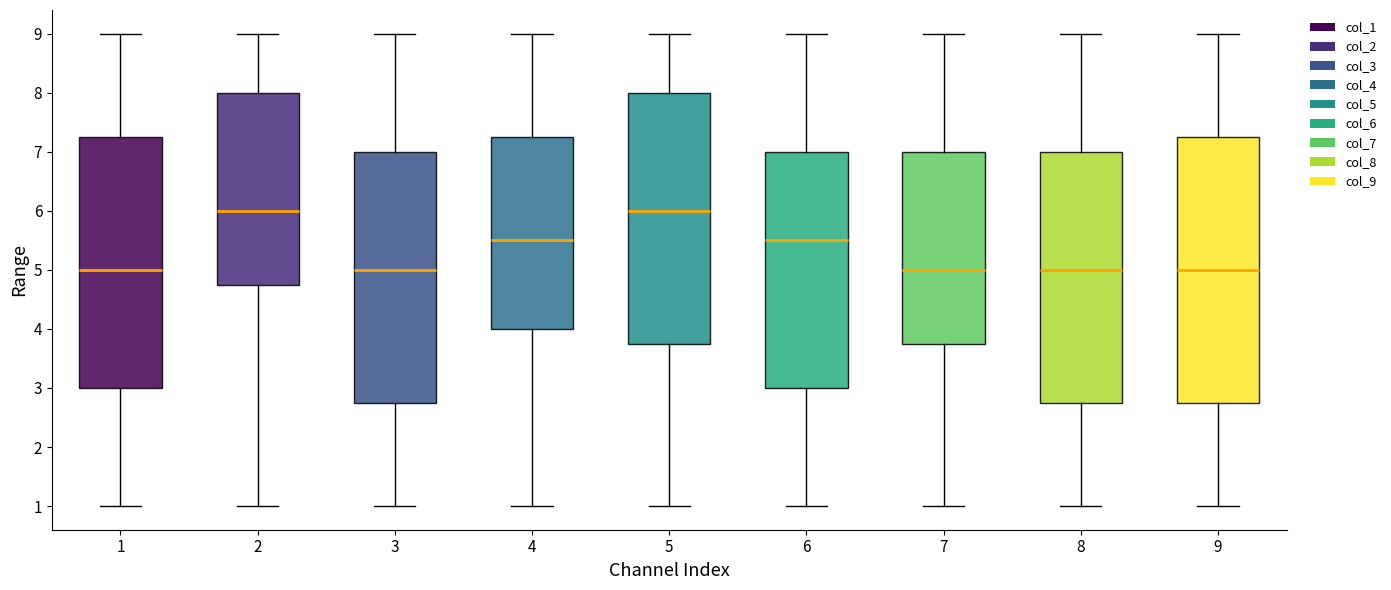

Which box is the tallest, from its lower edge to its upper edge?

9